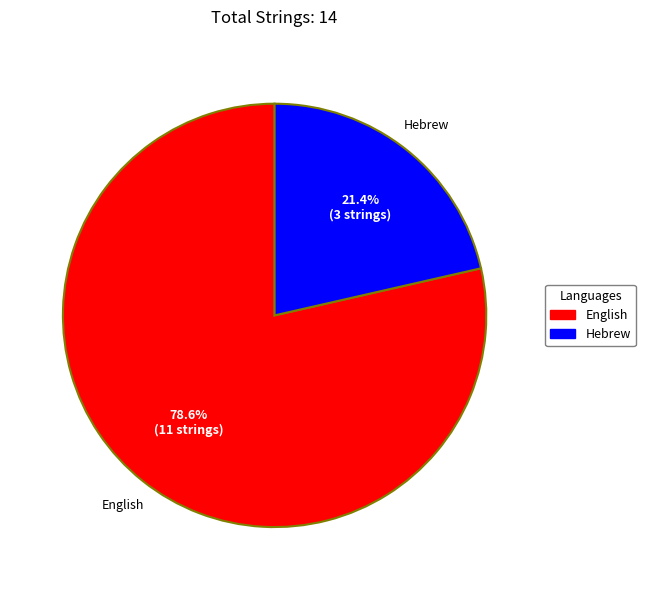

To the nearest percent, what is the average slice percentage?

50%